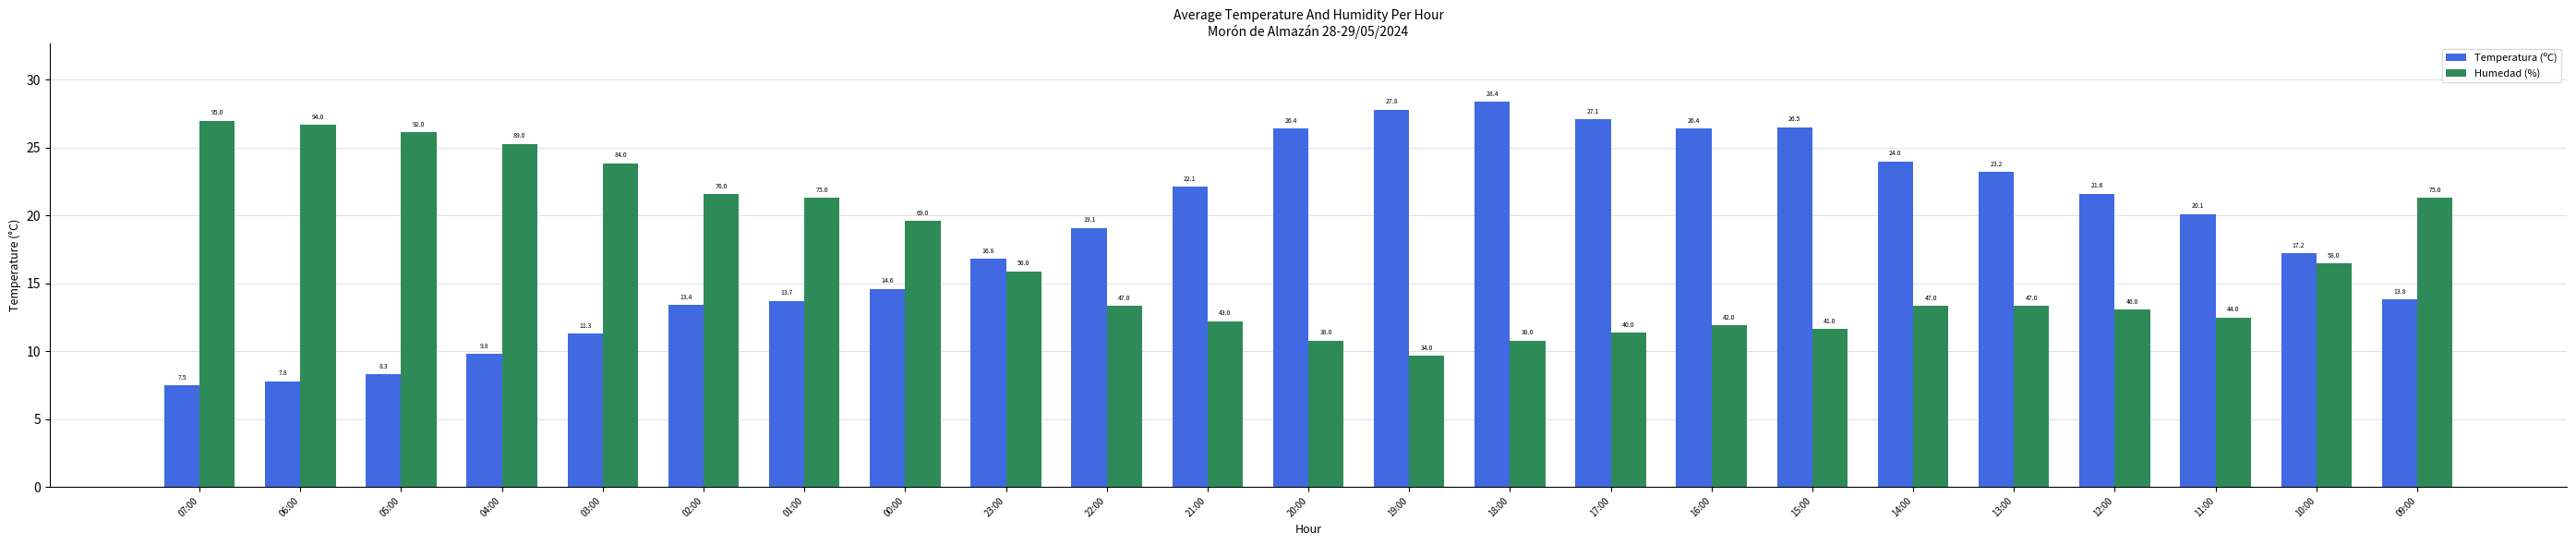

Between 00:00 and 11:00, which series saw the biggest shift?

Humedad (%)